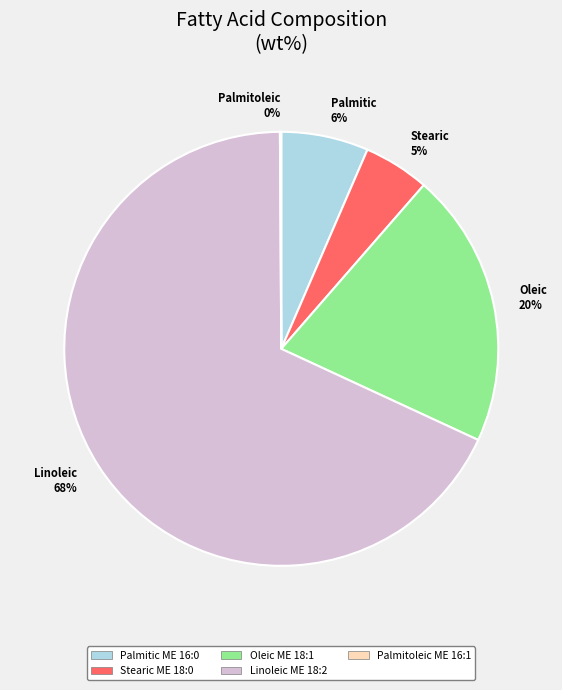

Is it true that Oleic is 20% of the pie?

True